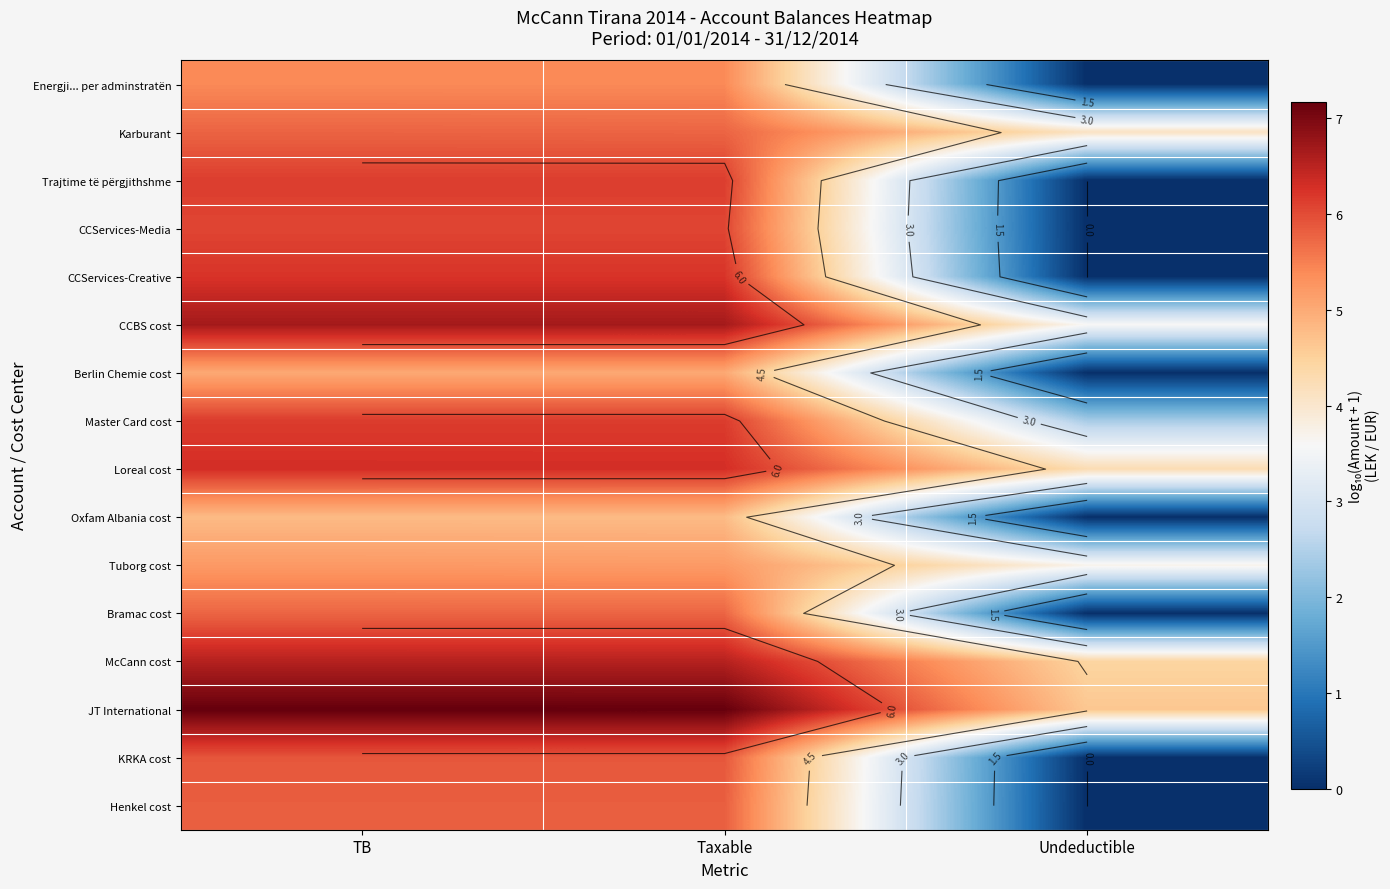

Is it true that CCBS cost equals 3.6 at Undeductible?

True